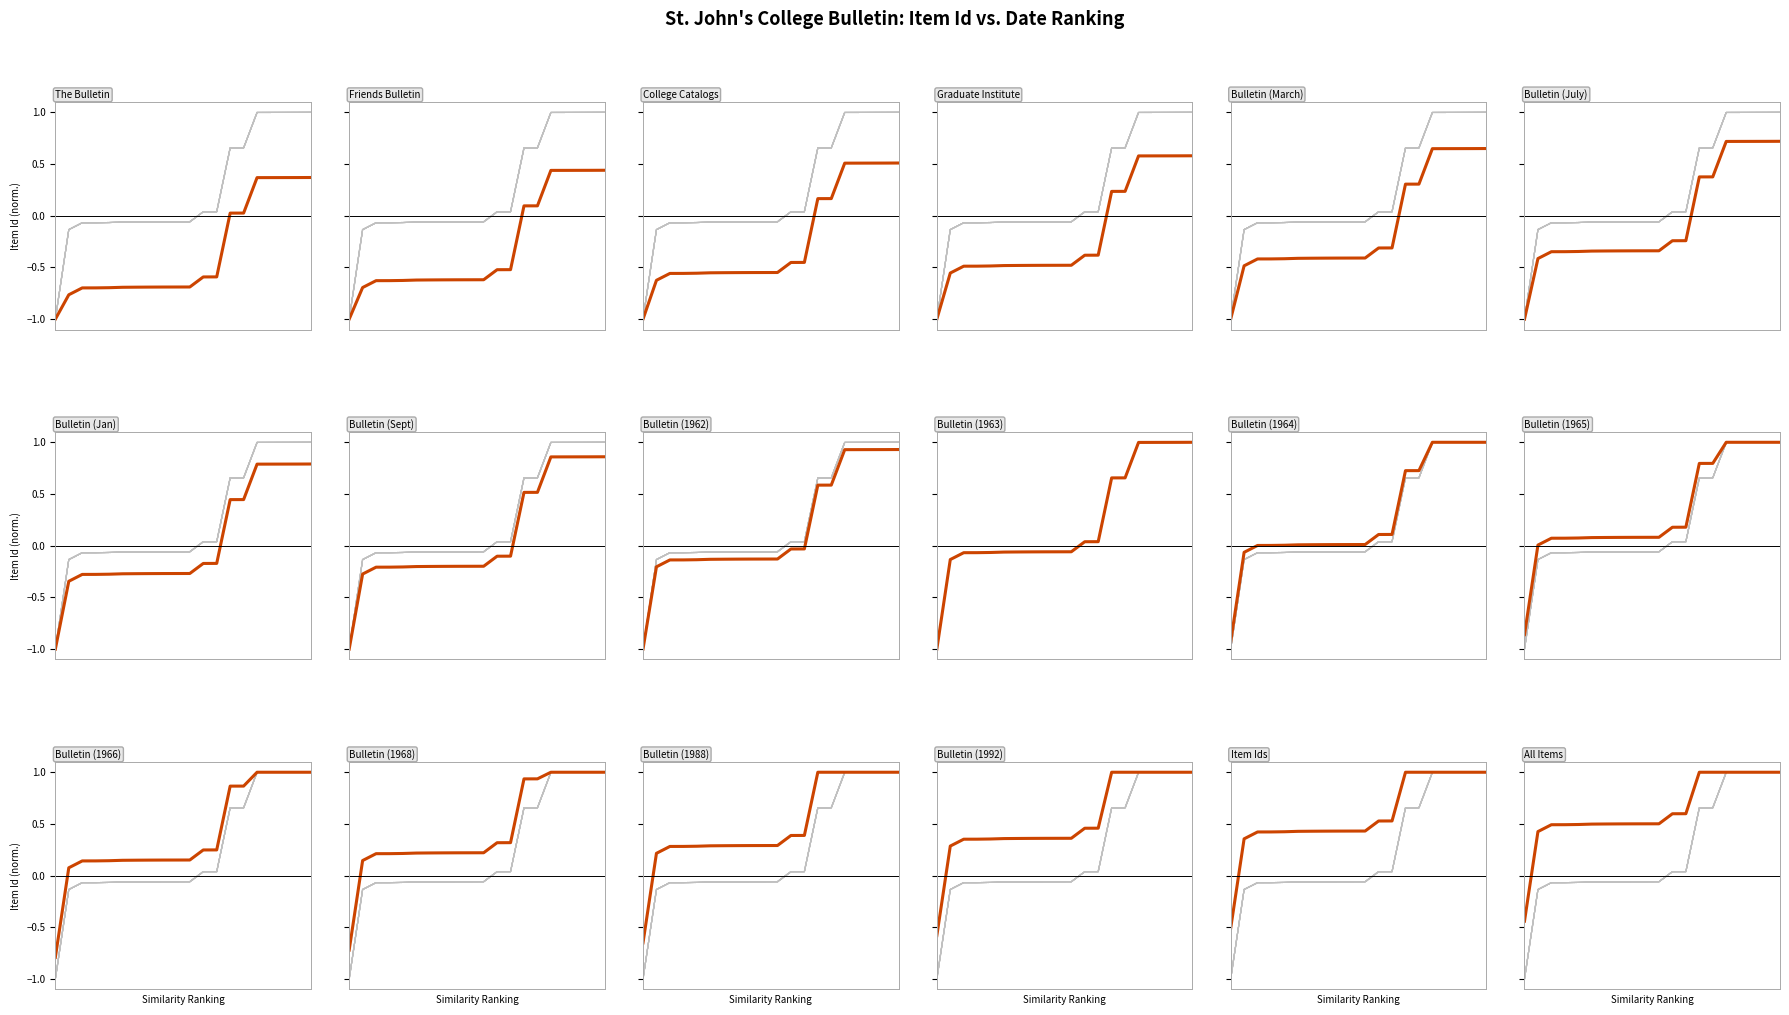

How many values are below 0?

1